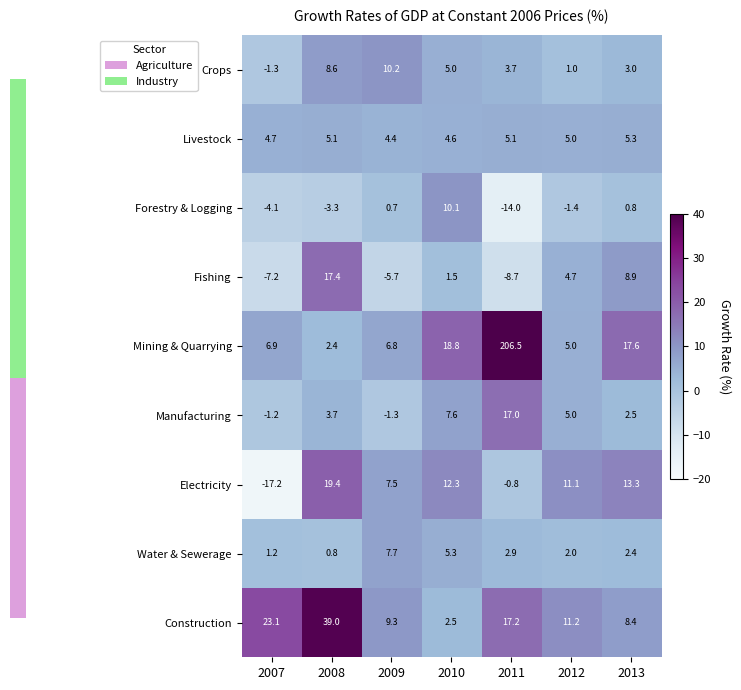

At which label does Manufacturing first exceed 3?

2008